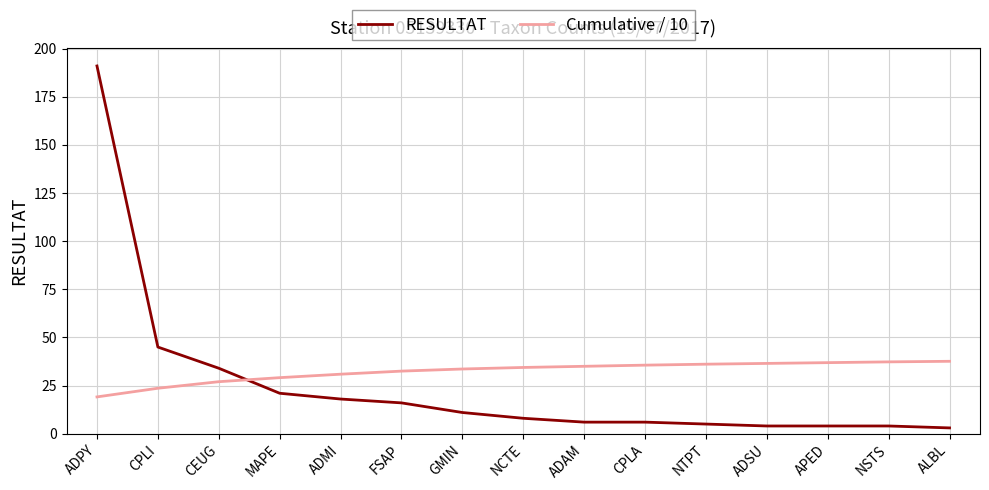

Is the value of Cumulative / 10 at NTPT greater than the value of RESULTAT at MAPE?

Yes